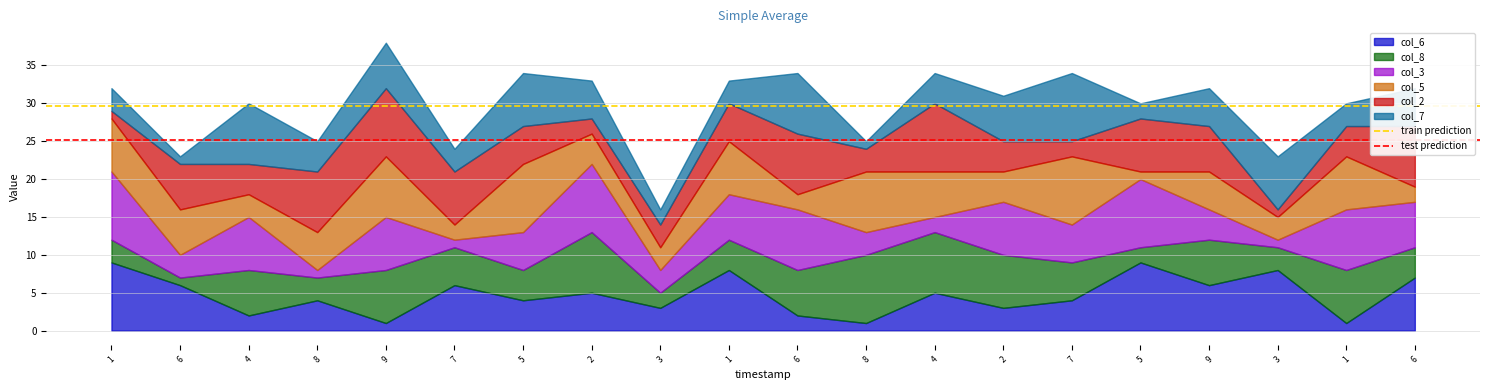

Where is train prediction nearest to the value 29?

1